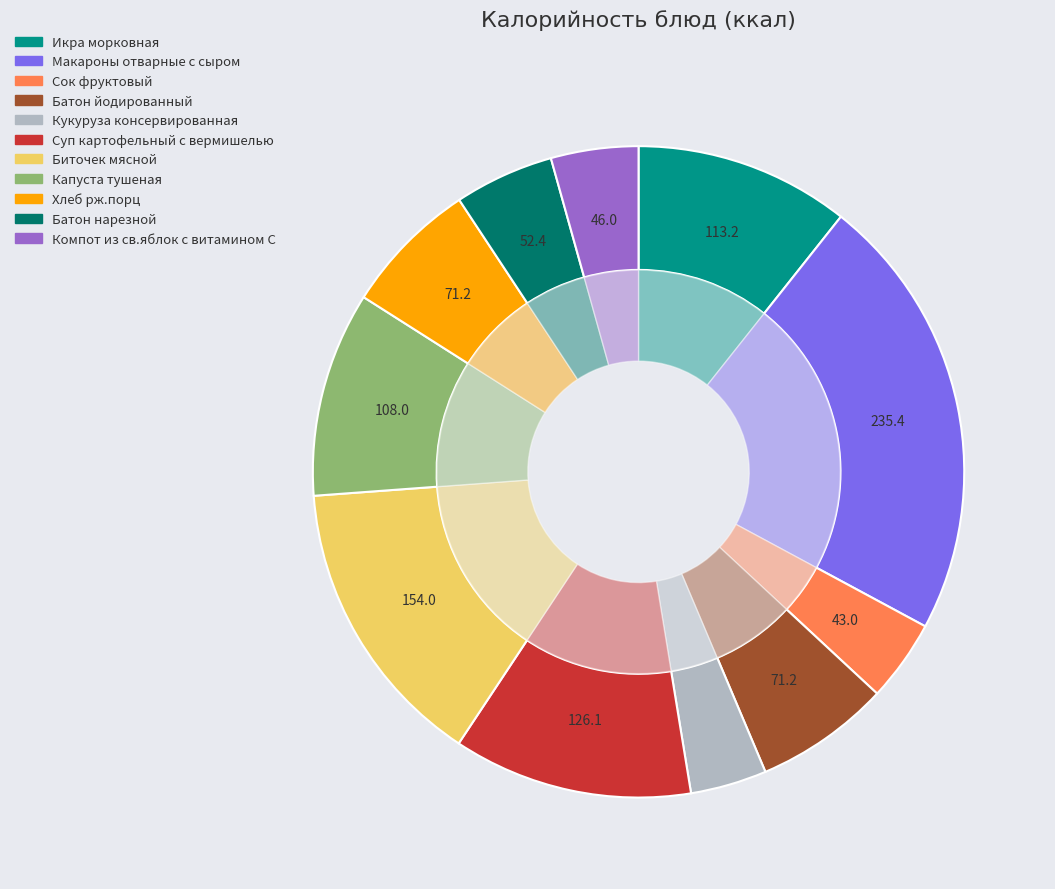

What percentage is the Батон нарезной slice, to the nearest percent?

5%